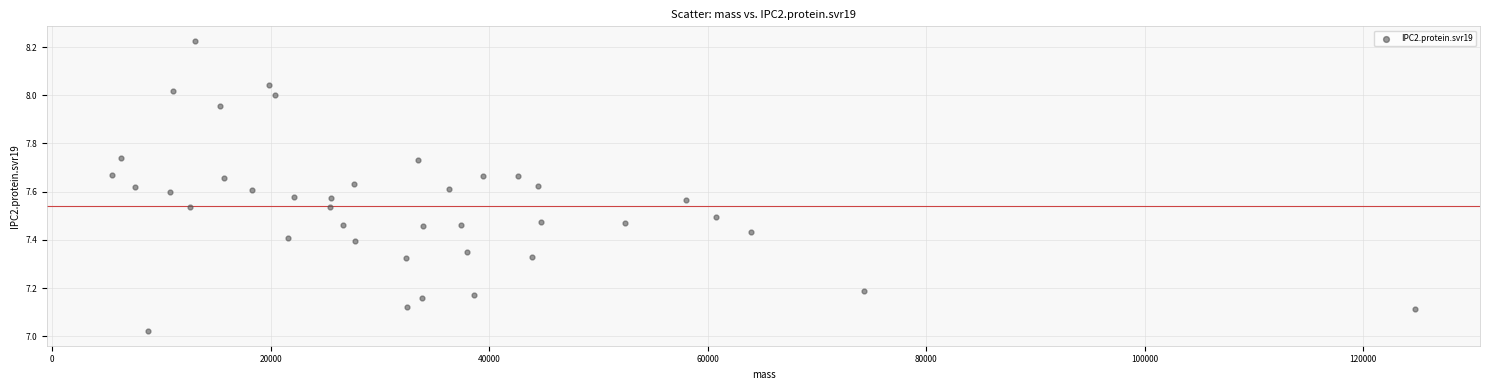

What is the range of Y values (max minus min)?

1.2